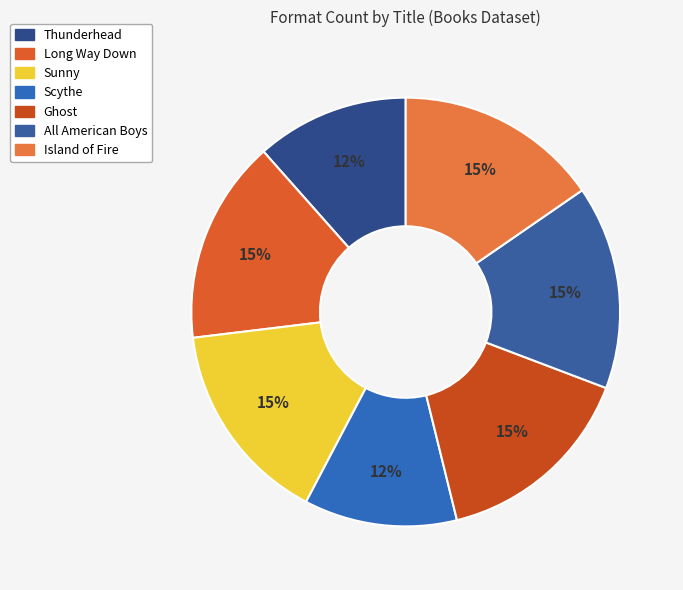

Is Scythe the majority of the pie?

No